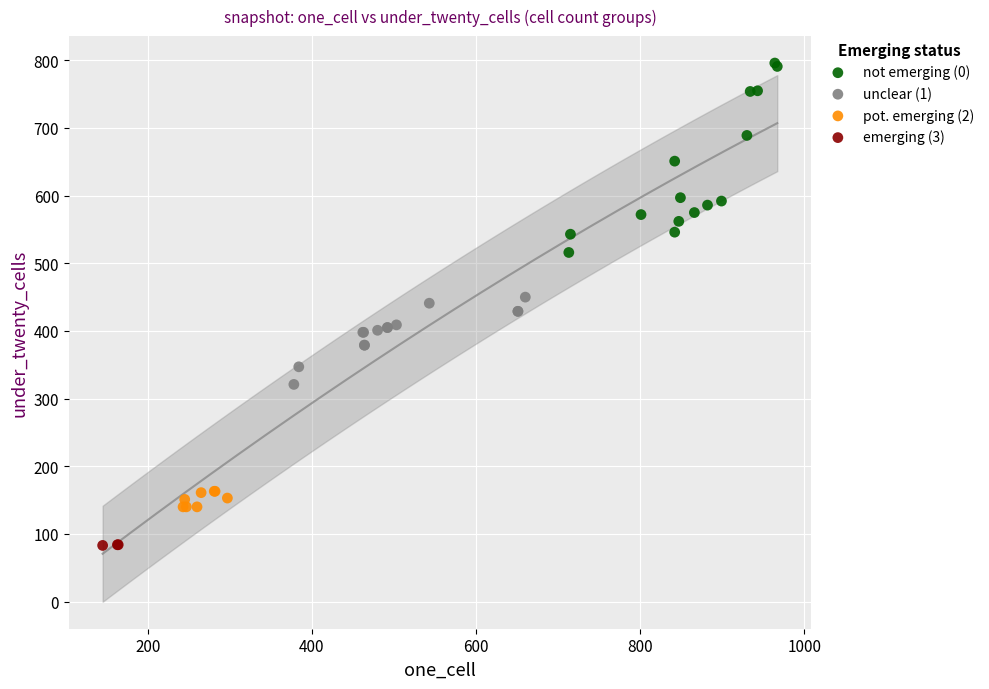

Which series contains the lowest Y value?

emerging (3)